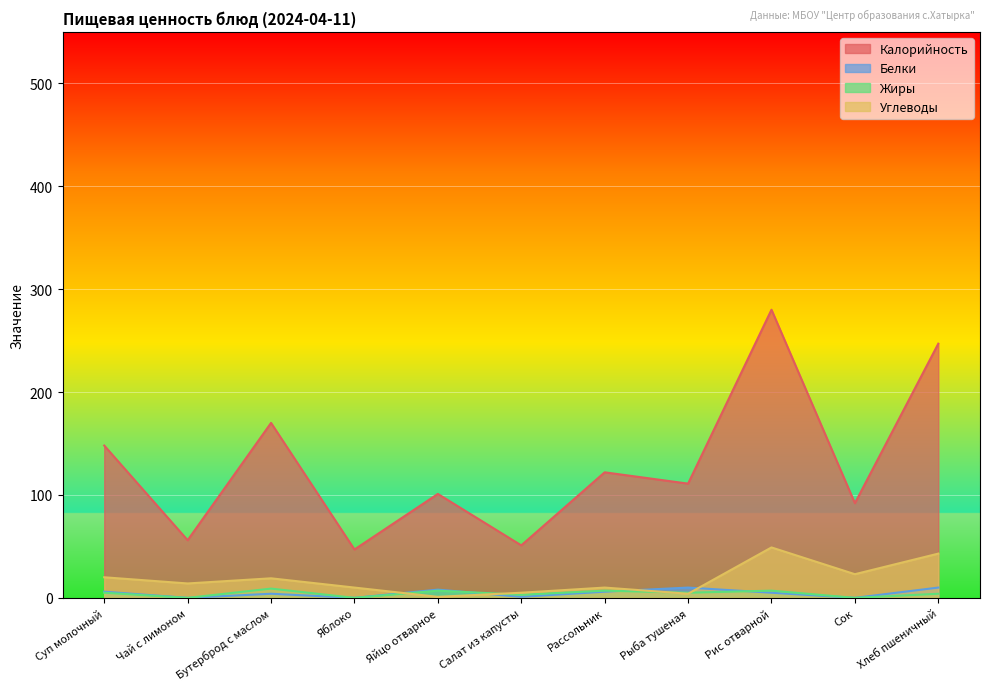

What is the spread (max minus min) of values at Яблоко?

47